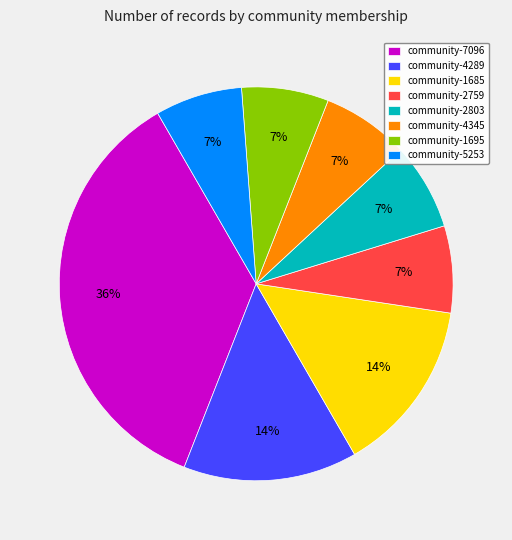

What is the ratio of the value at community-1695 to the value at community-1685?

0.5